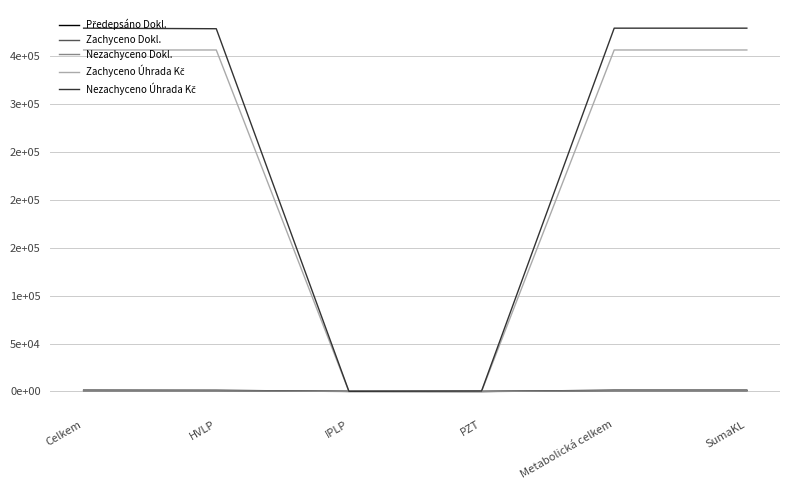

Which category has the highest value in the Předepsáno Dokl. series?

Celkem